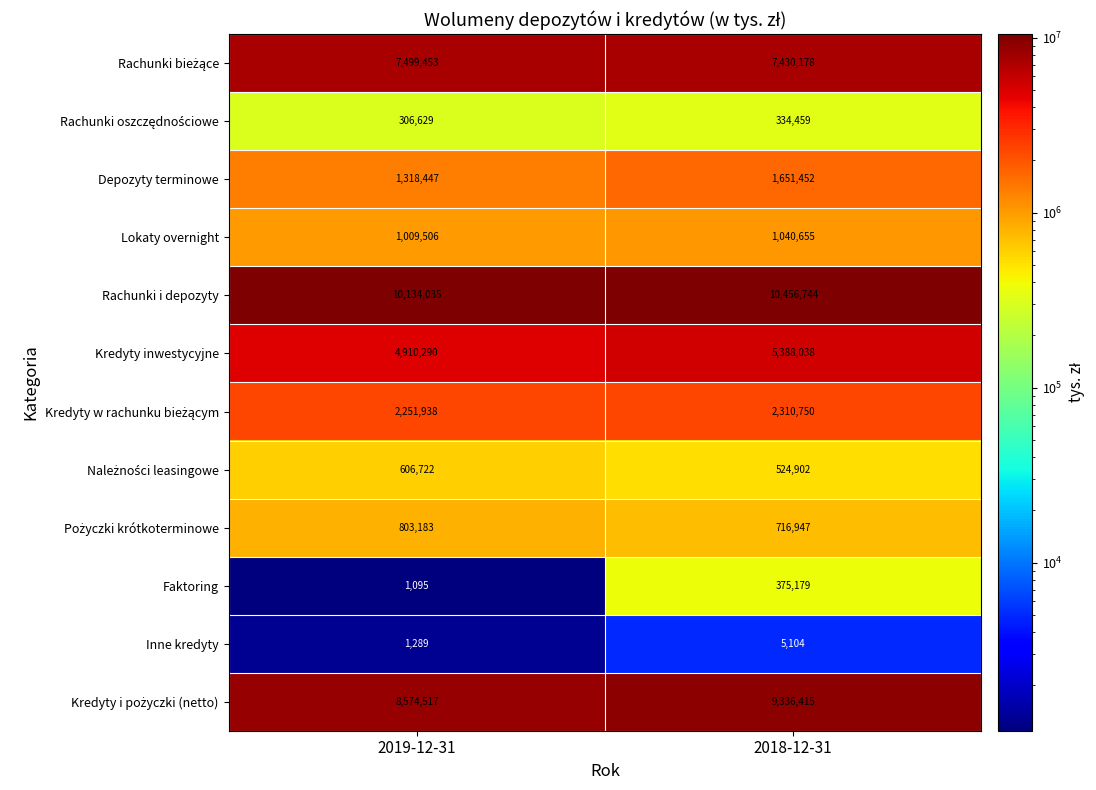

What is the total value across all series at 2019-12-31?

37417104